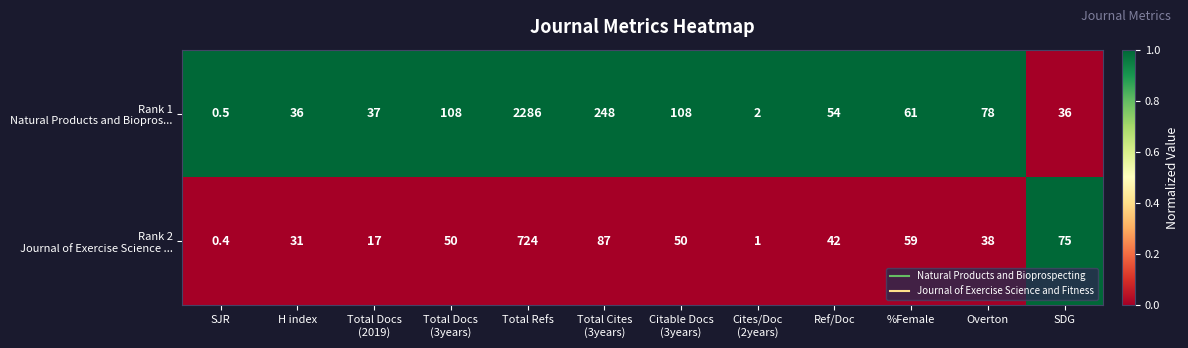

At which category is the sum across all series the highest?

Total Refs